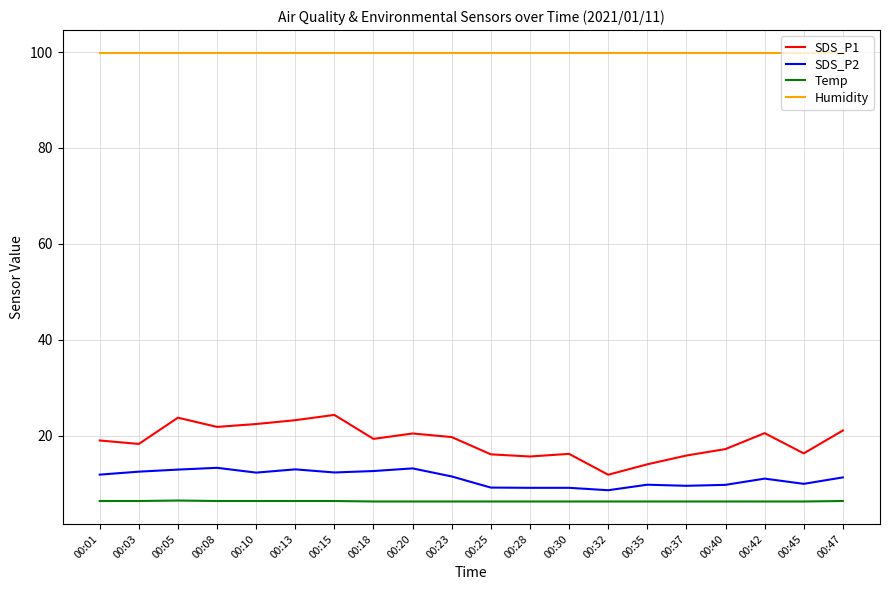

True or false: Humidity and SDS_P1 intersect in this chart.

False